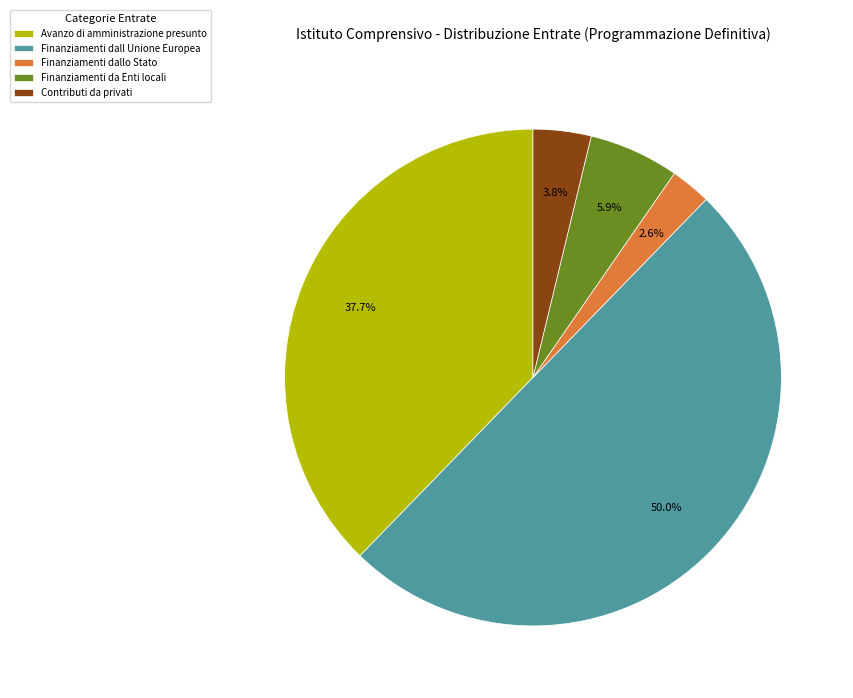

To the nearest percent, what is the difference between the Finanziamenti dall Unione Europea and Avanzo di amministrazione presunto slice percentages?

12%